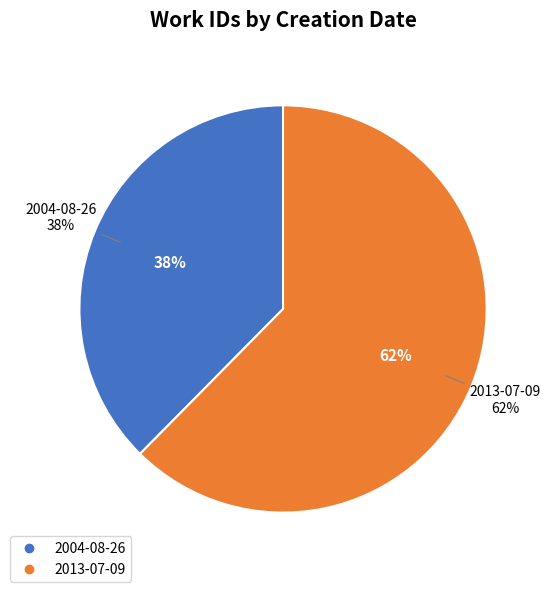

Combined, do 2013-07-09 and 2004-08-26 account for over 50%?

Yes